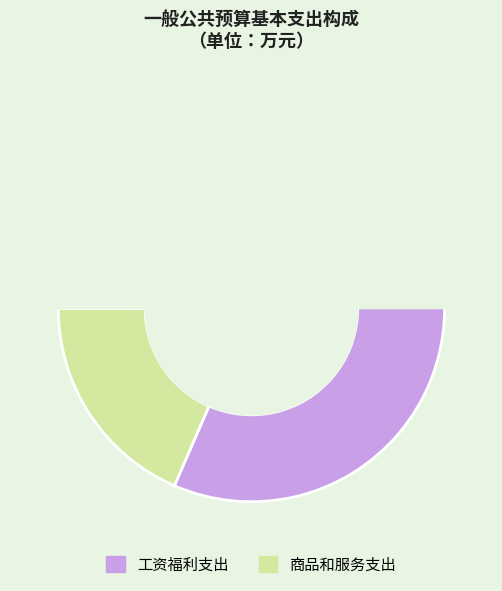

How many slices are in this pie chart?

2